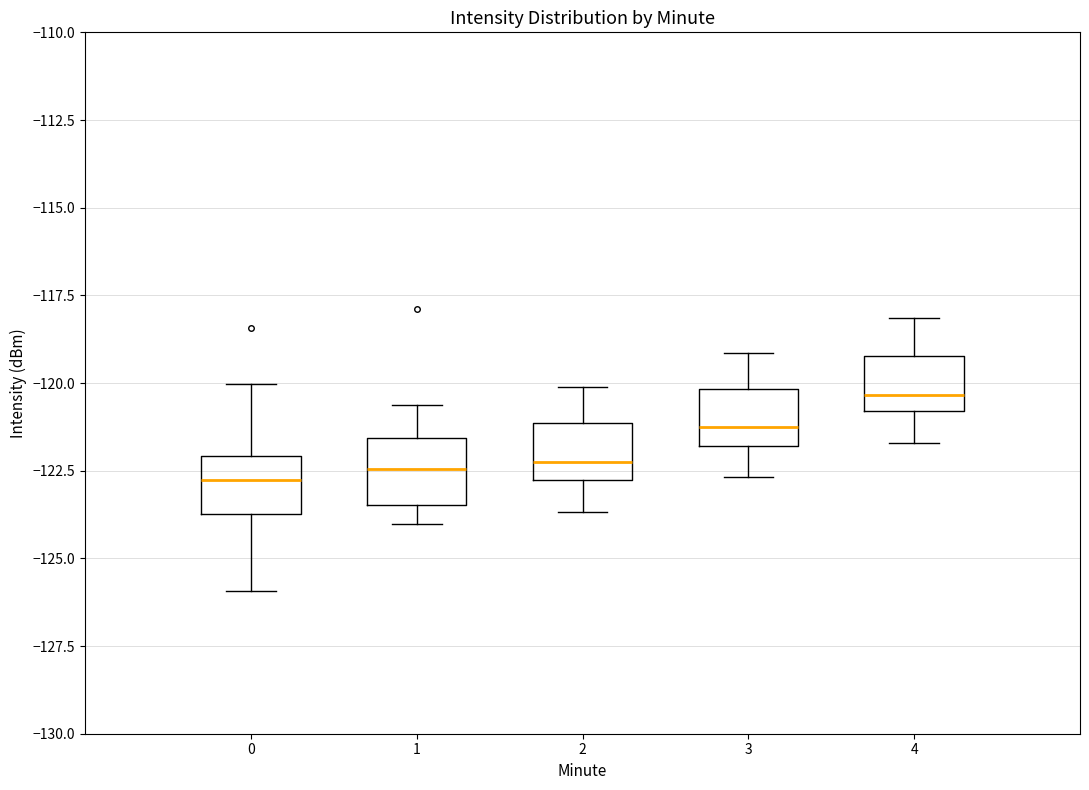

Which box has the highest median line?

4